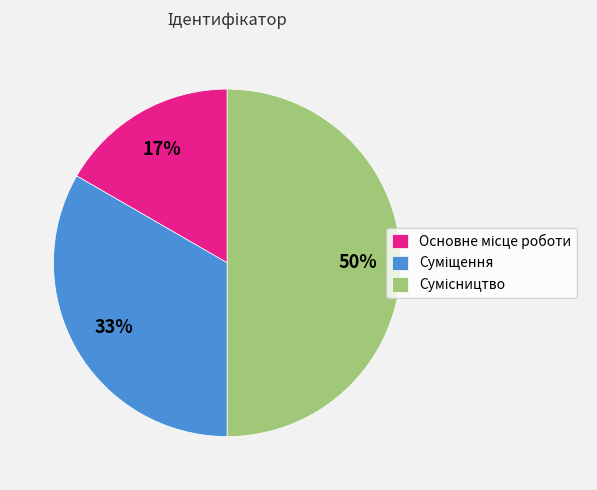

To the nearest percent, what is the difference between the largest and smallest slice percentages?

33%